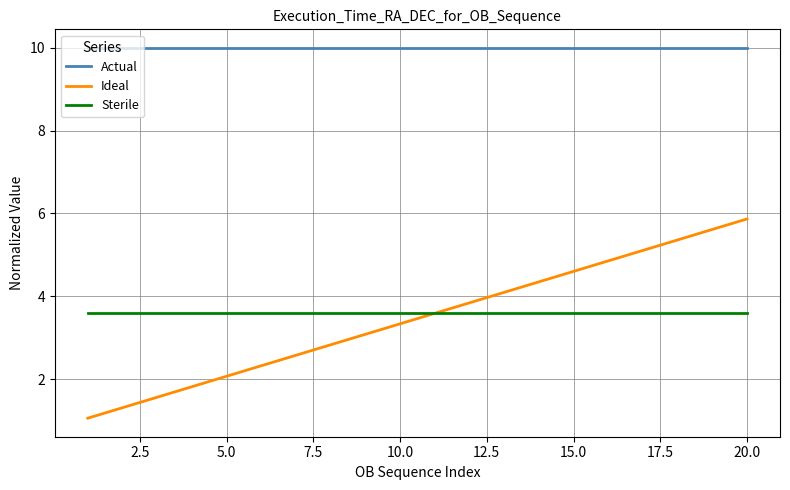

Which series has the largest total across all categories?

Actual